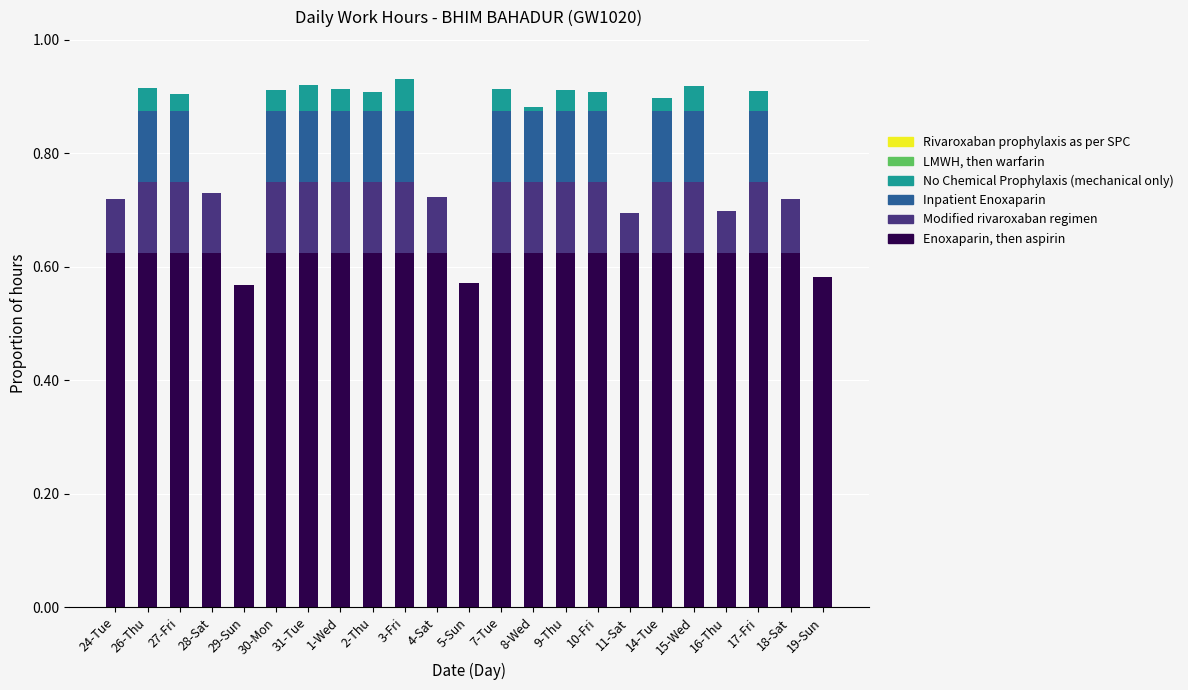

What is the total value across all series at 4-Sat?

0.7